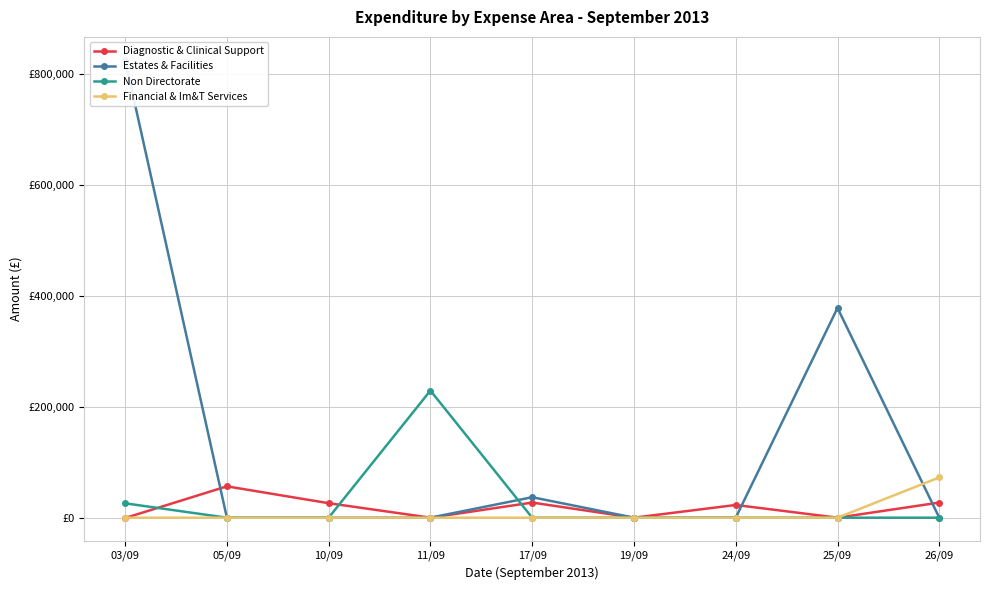

The value of Non Directorate at 05/09 is -154055.4. True or false?

False